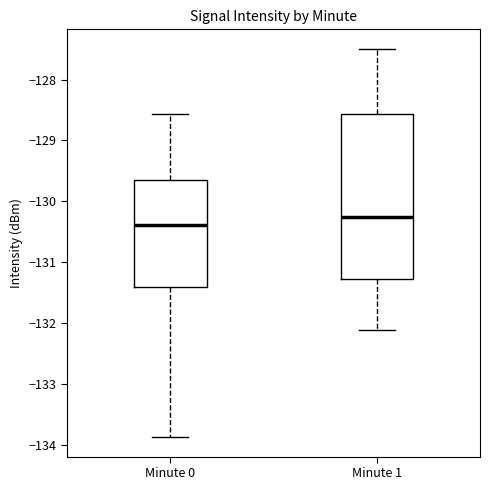

Reading left to right, read every box against the y-axis: the position of its median line, the range the box covers, and the ends of its whiskers. The values are not printed on the chart, so give them approximately, as read against the axis.

Minute 0: median -130.4, box -131.4 to -129.7, whiskers -133.9 to -128.6
Minute 1: median -130.3, box -131.3 to -128.6, whiskers -132.1 to -127.5